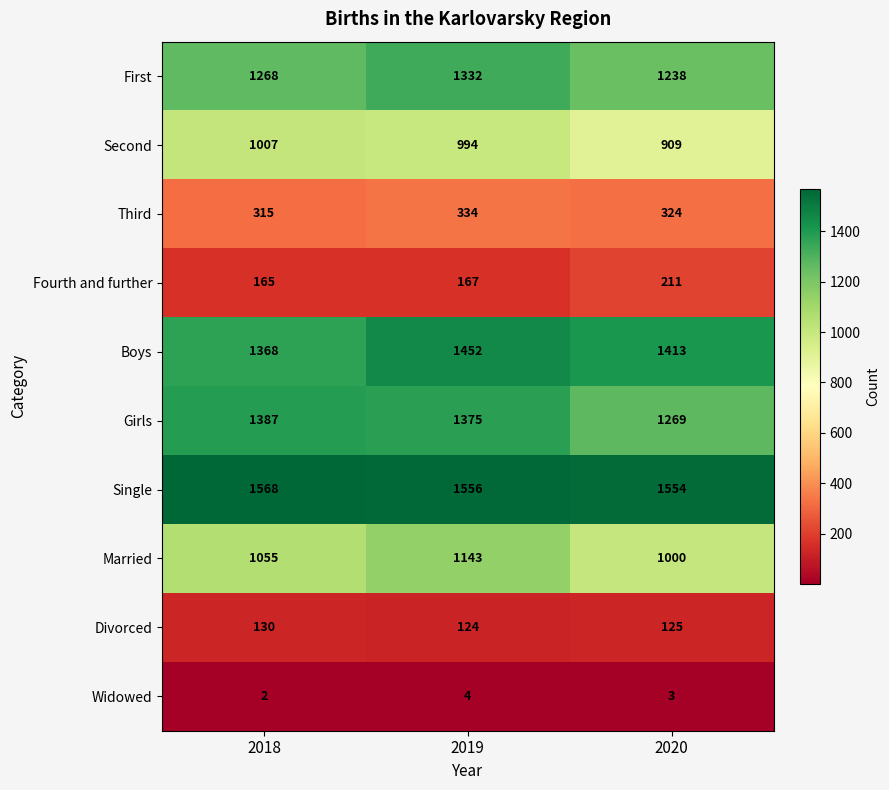

The value of Boys at 2020 is 1978. True or false?

False